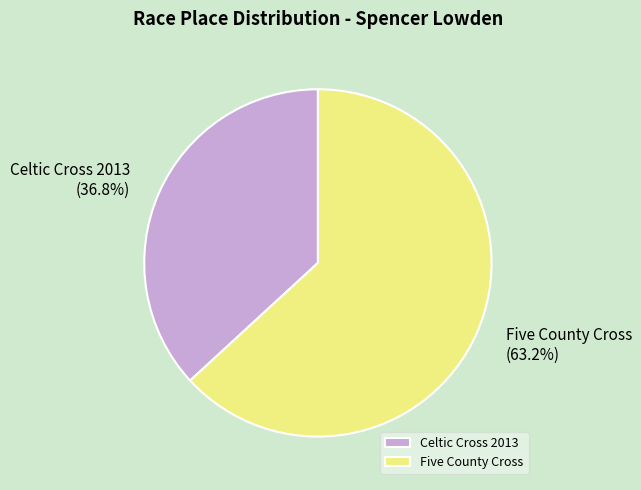

What is the majority slice?

Five County Cross